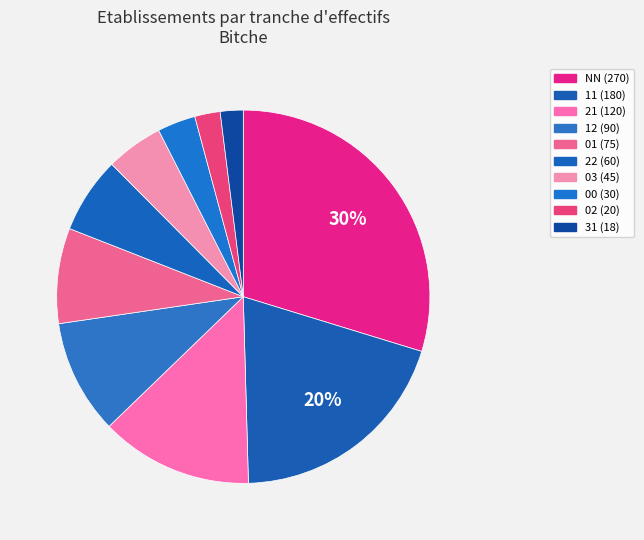

Does any single category account for the majority?

No